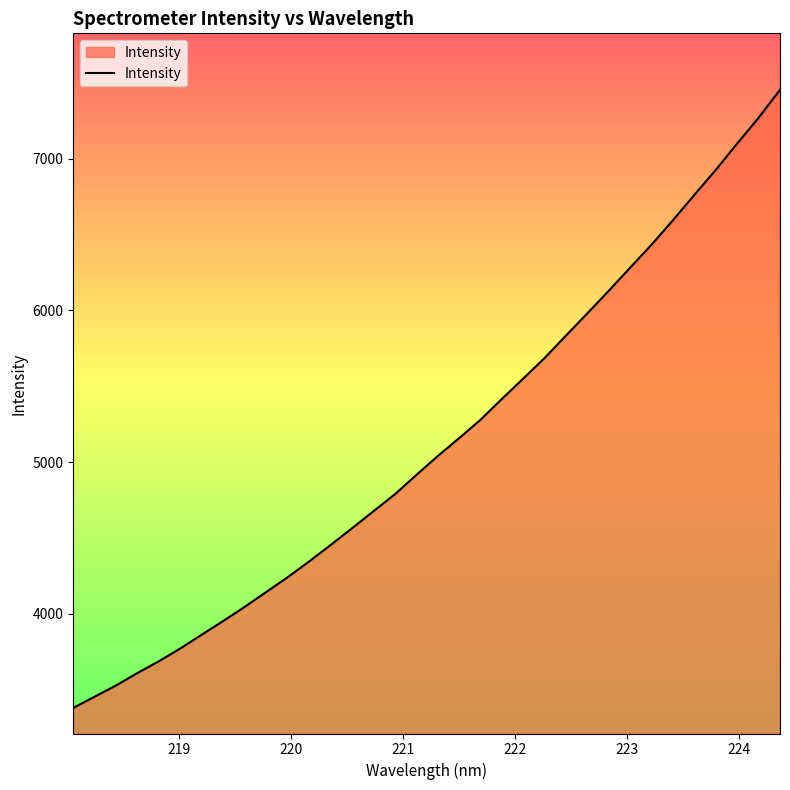

What is the smallest value displayed?

3379.0